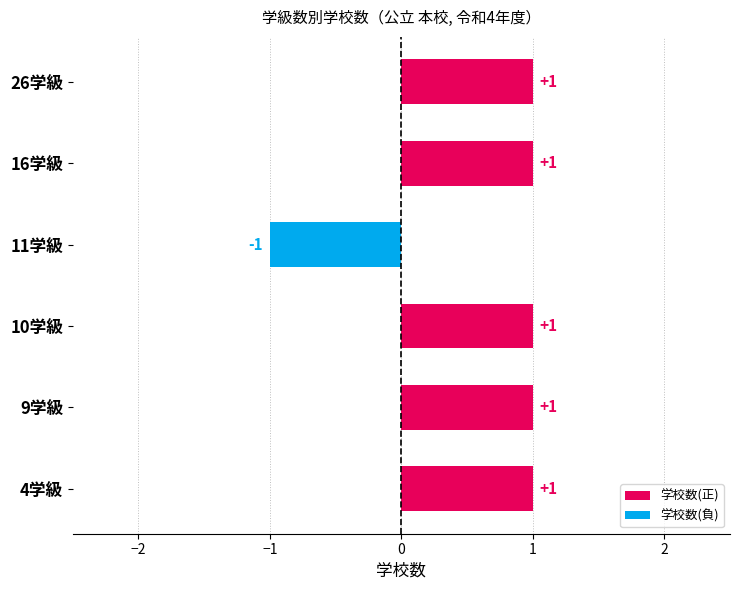

What is the change in value from 11学級 to 26学級?

+2